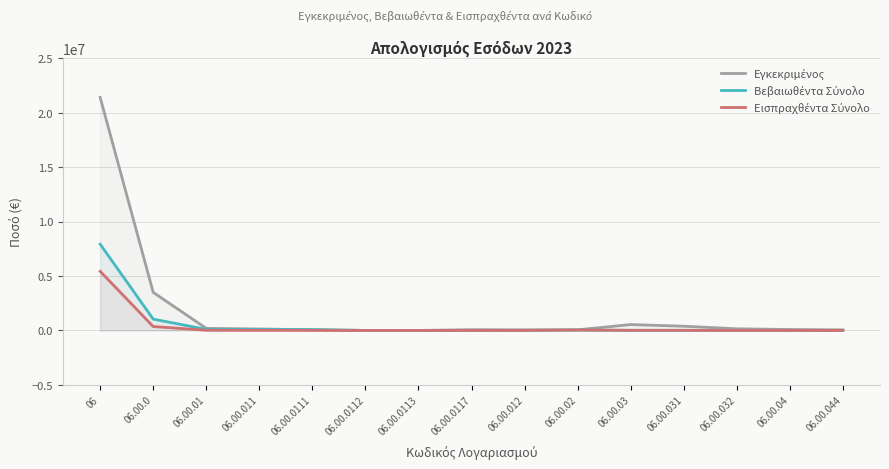

What are all the series names shown in the legend?

Εγκεκριμένος, Βεβαιωθέντα Σύνολο, Εισπραχθέντα Σύνολο